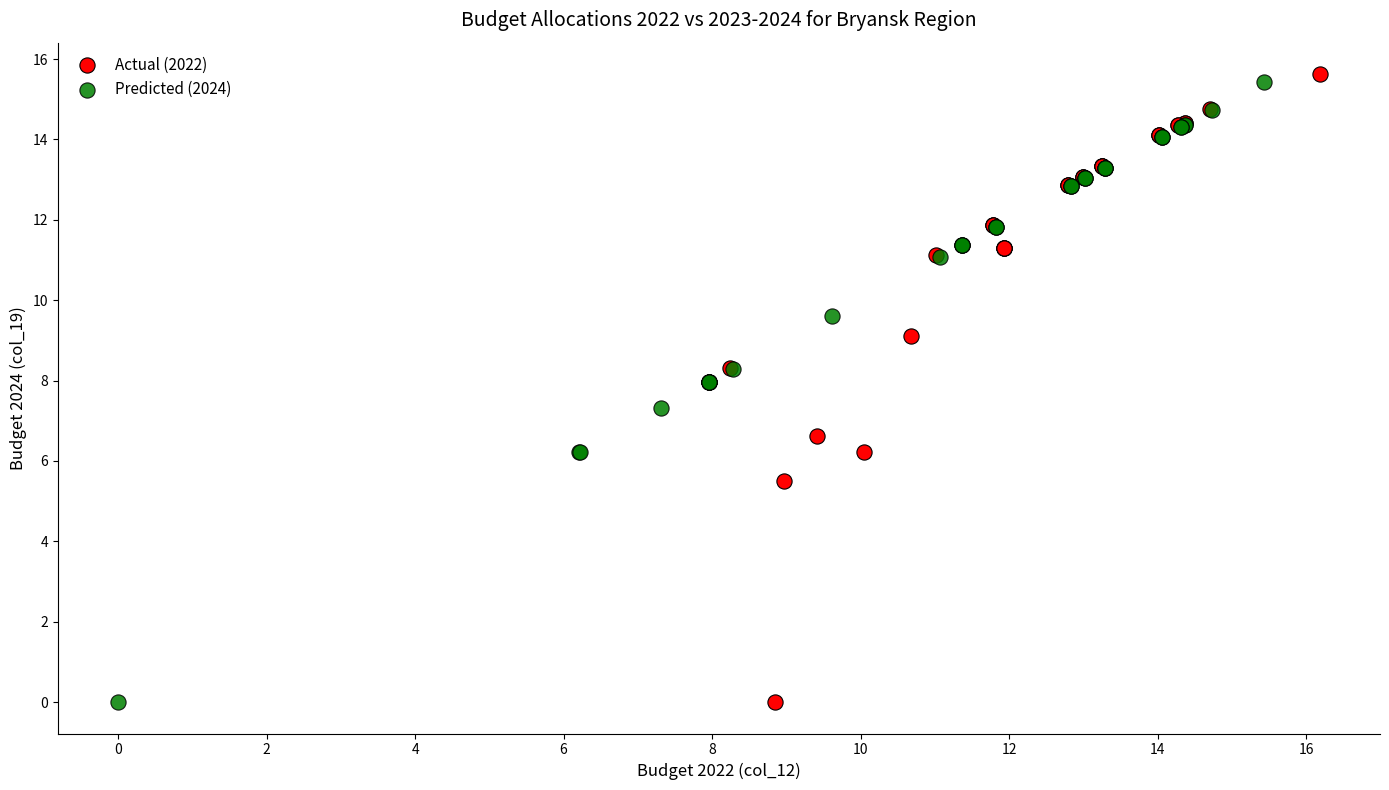

What are all the series names shown in the legend?

Actual (2022), Predicted (2024)